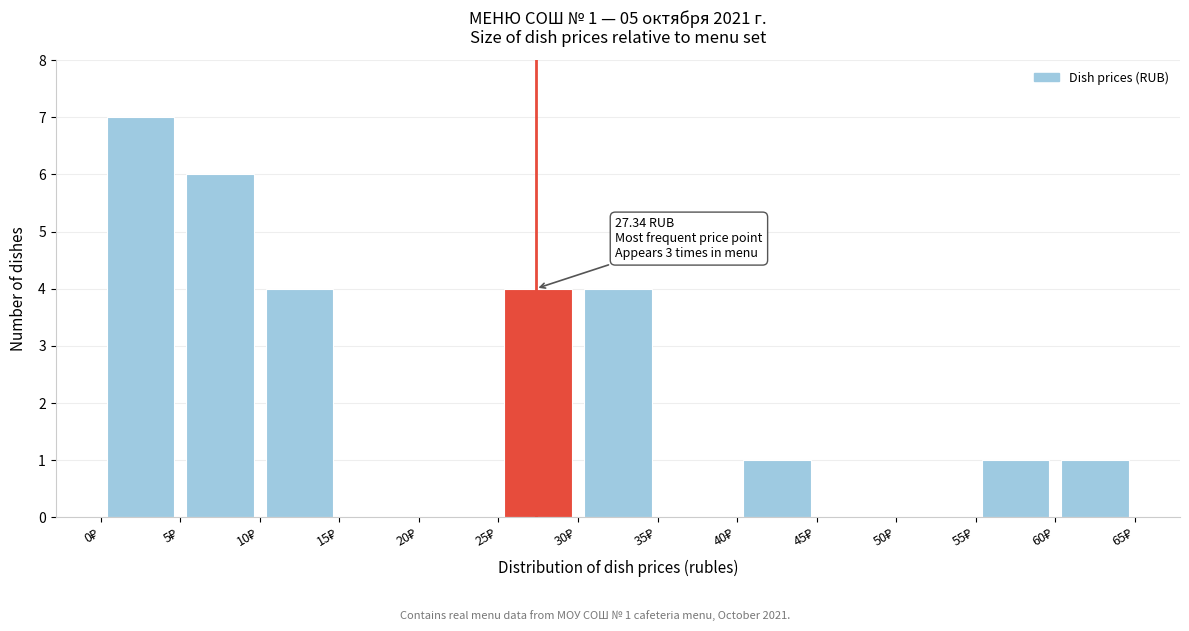

Over which range of the x-axis is the bar tallest?

0 to 5